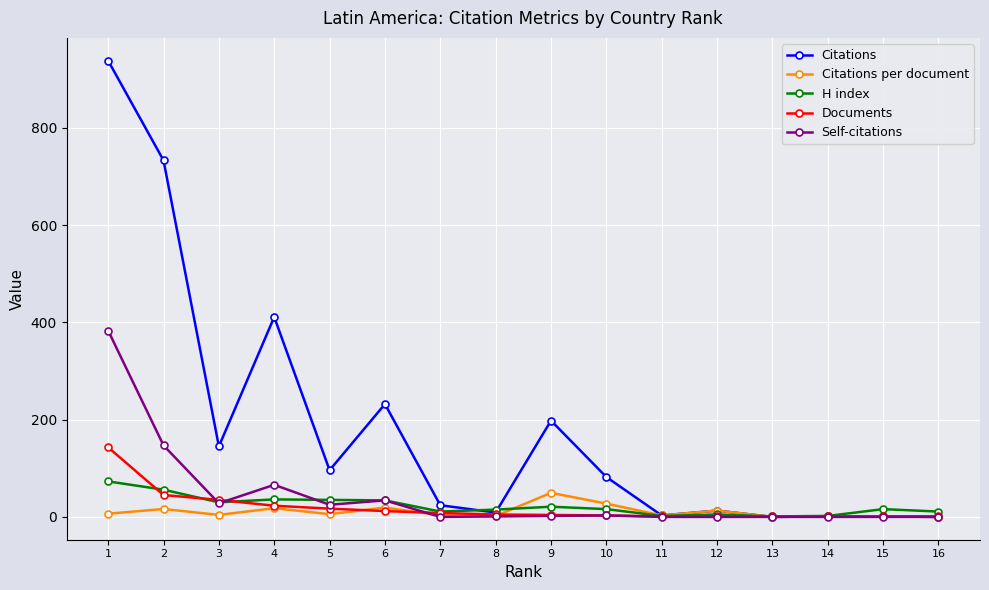

Which series has the largest range (max minus min)?

Citations